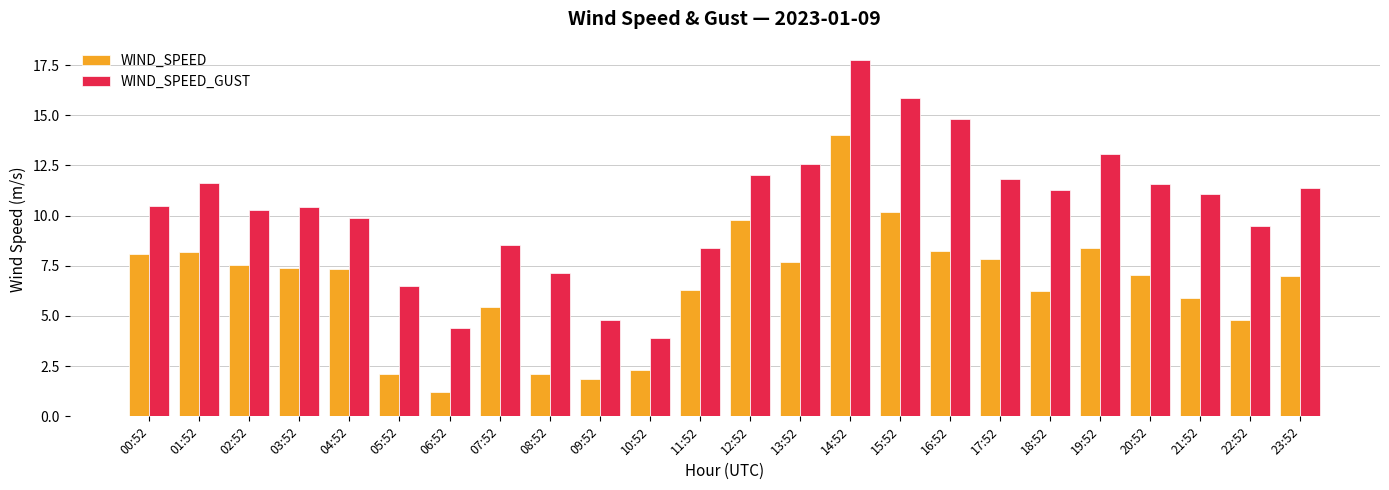

Which series has the largest total across all categories?

WIND_SPEED_GUST